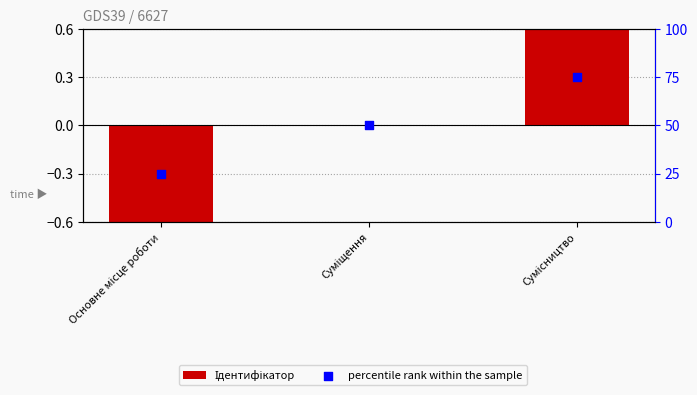

Which series contains the highest Y value?

percentile rank within the sample